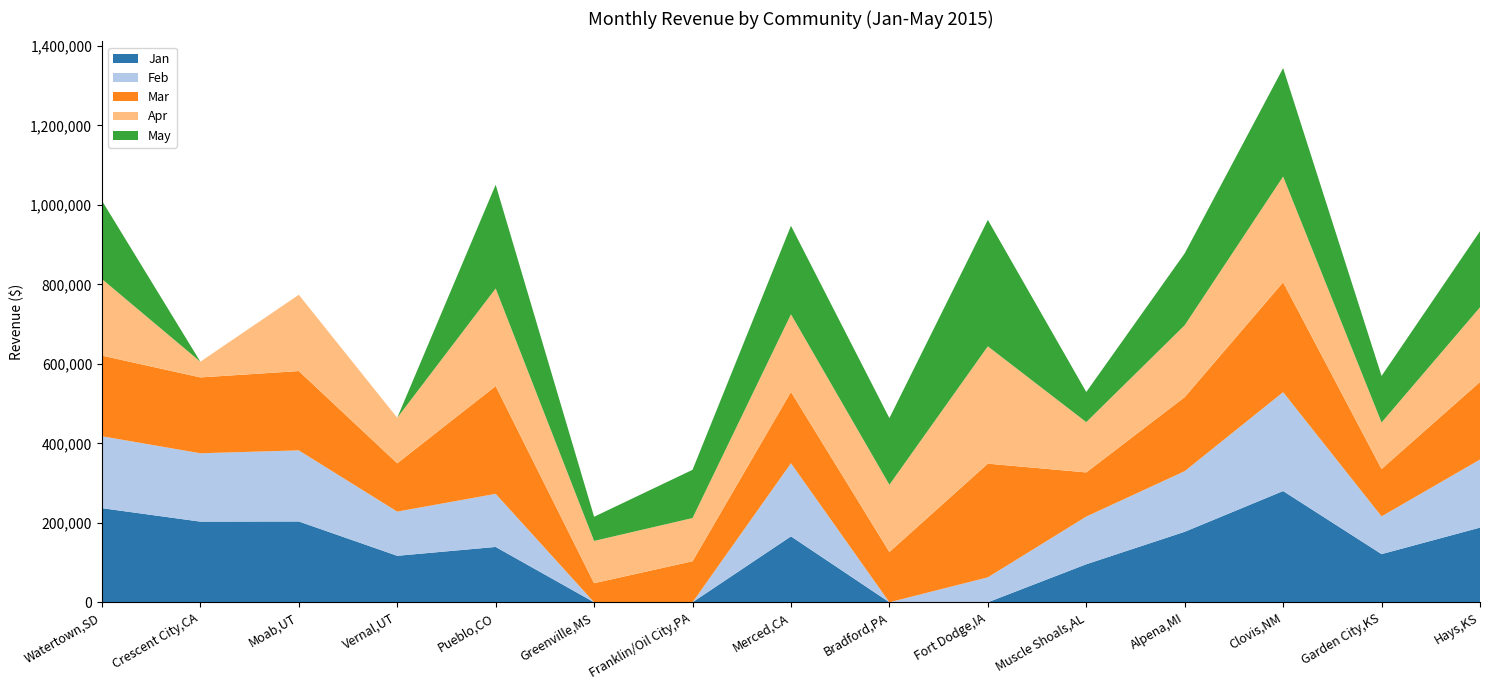

Reading left to right, list all the values displayed in this chart.

Jan: 236831	202960	203364	116958	139258	0	0	165856	0	0	95680	177400	279936	121200	187884
Feb: 180933	172000	178885	111168	133574	0	0	184032	0	62730	119968	152564	248832	94940	171306
Mar: 202998	190920	199598	121590	271254	48000	103228	179488	126538	286110	111136	186270	276480	119180	195252
Apr: 192701	39560	192066	114642	245664	106400	108744	195392	169276	295290	126592	180948	266112	117160	187884
May: 197114	0	0	0	261018	60800	121352	222656	167600	318240	75808	180948	273024	117160	191568